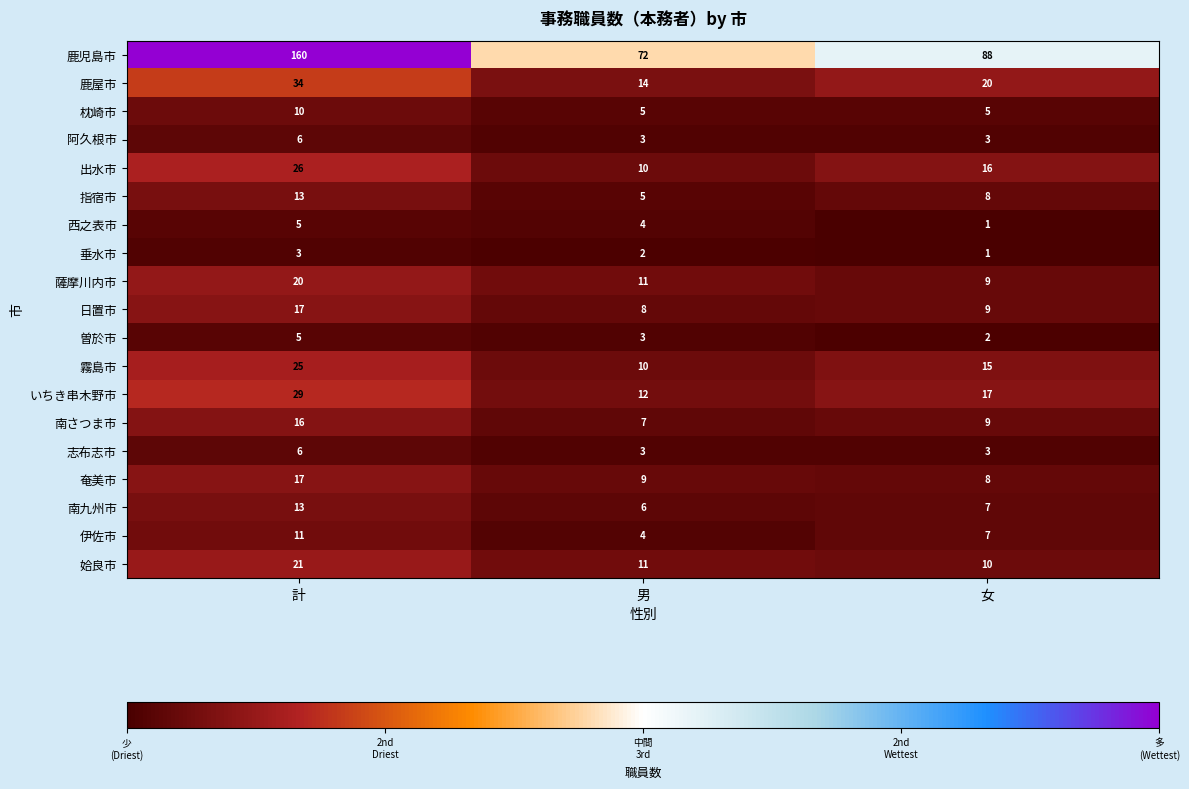

Rank the categories by いちき串木野市 value from highest to lowest.

計, 女, 男